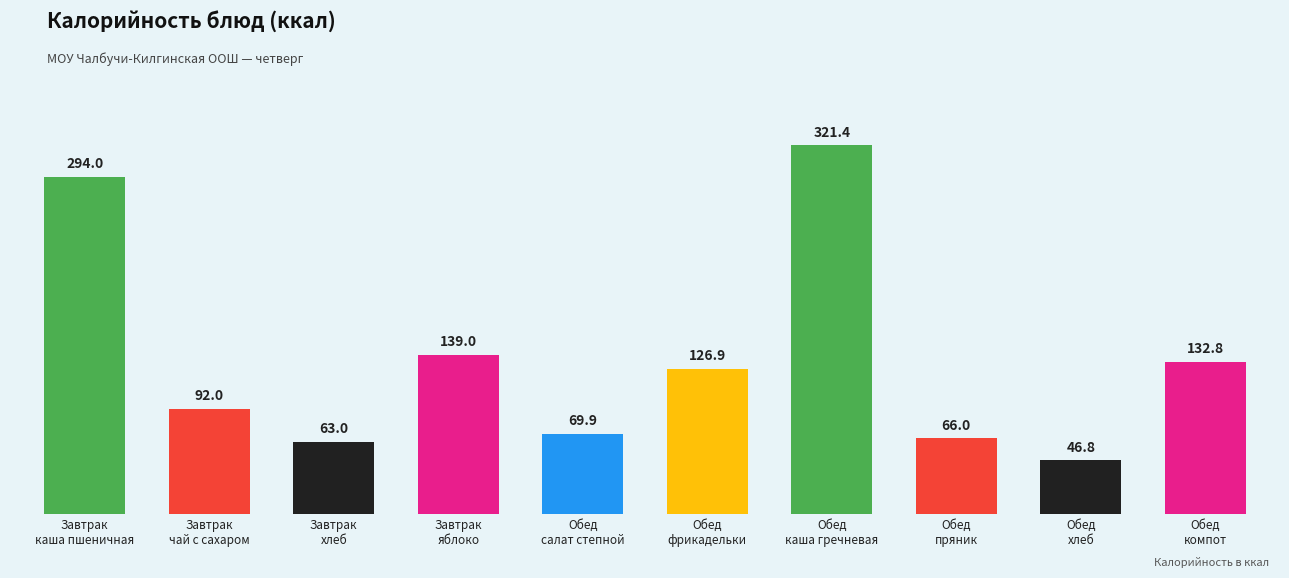

Which label corresponds to the smallest value in the chart?

Обед
хлеб